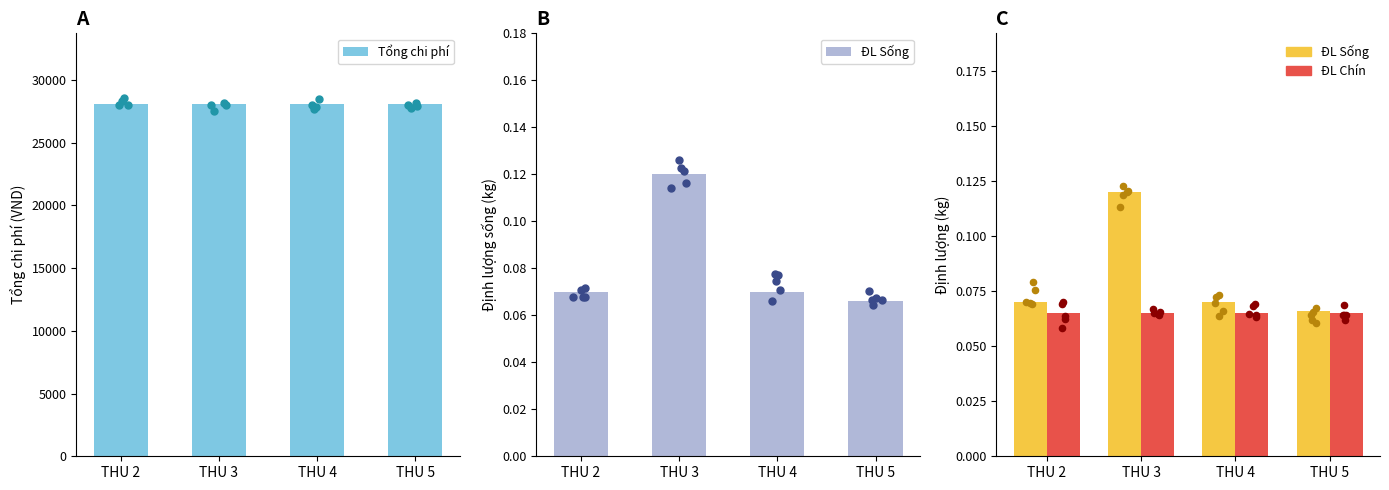

Is the value of ĐL Sống at THU 2 greater than the value of Tổng chi phí at THU 3?

No